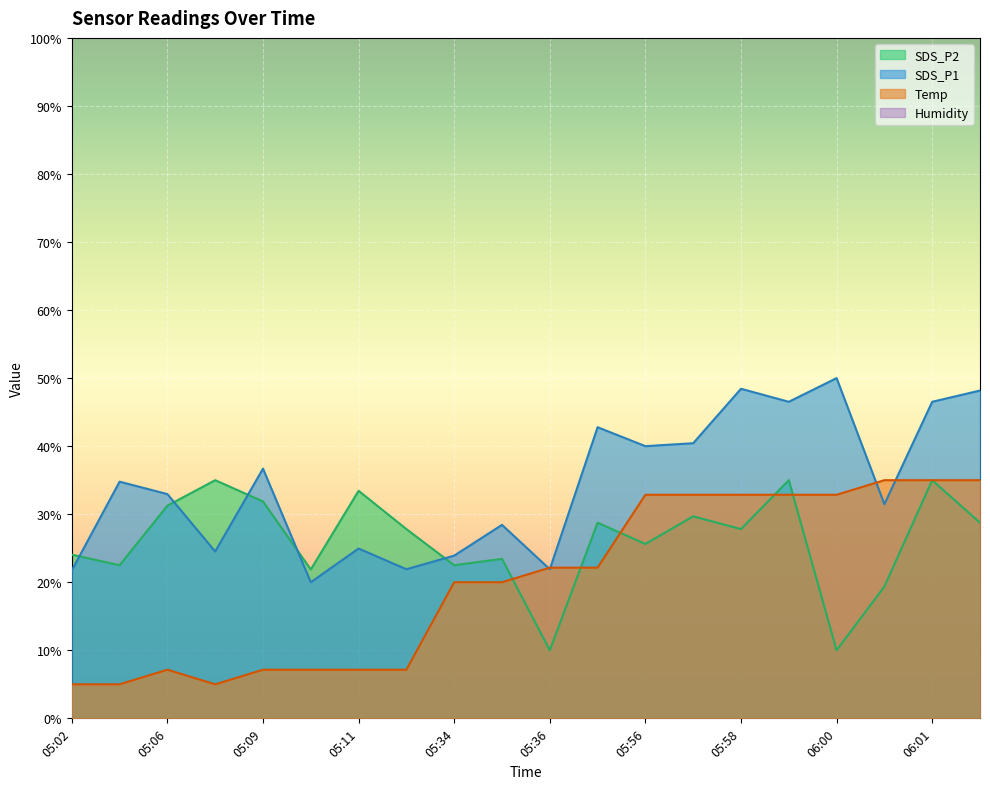

What is the difference between the second highest and second lowest values in the SDS_P1 series?

26.7